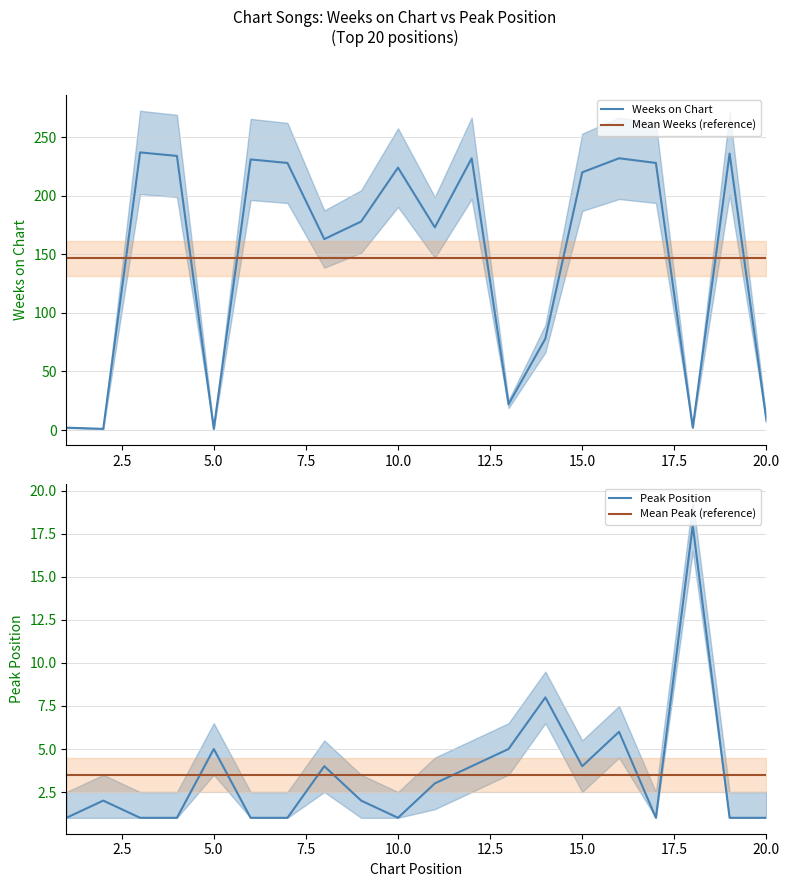

What is the highest value of the Weeks on Chart series?

237.0